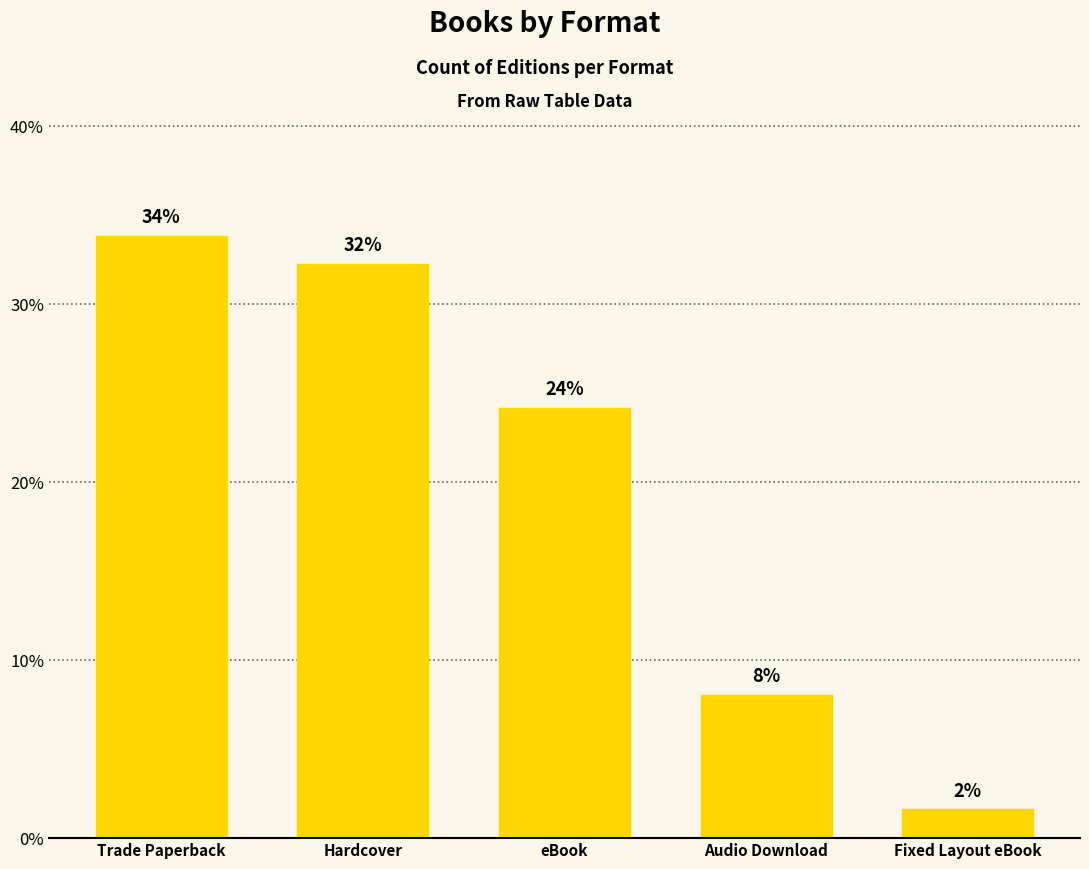

How many bars are there in total?

5